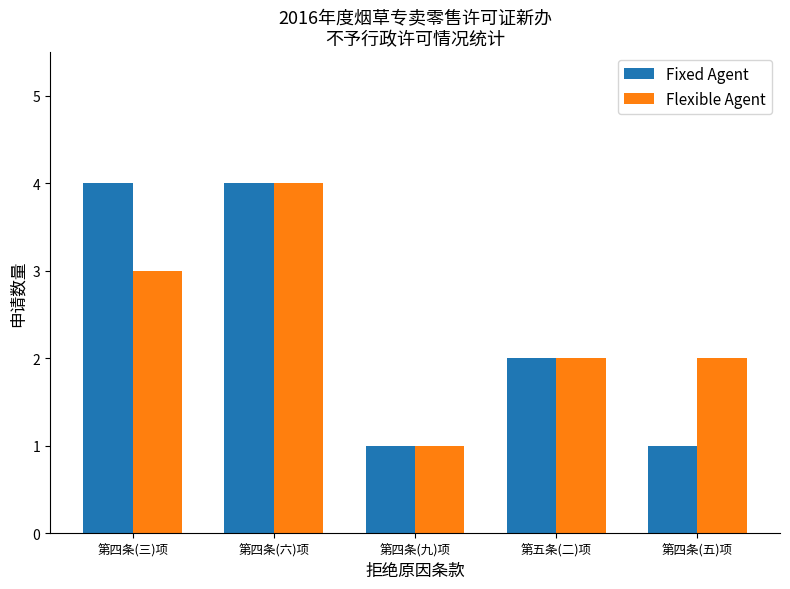

What is the label of the 5th bar from the left?

第四条(五)项